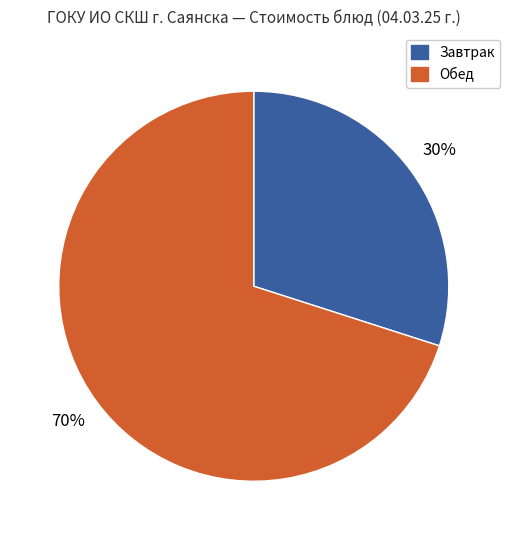

Do Завтрак and Обед together represent more than half of the pie?

Yes